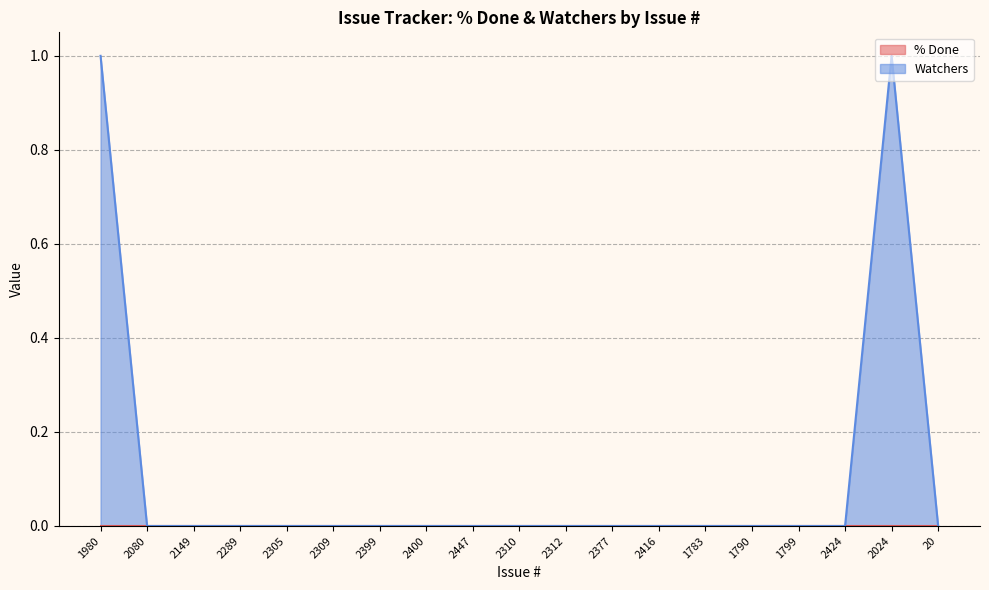

How many lines are shown in the chart?

2